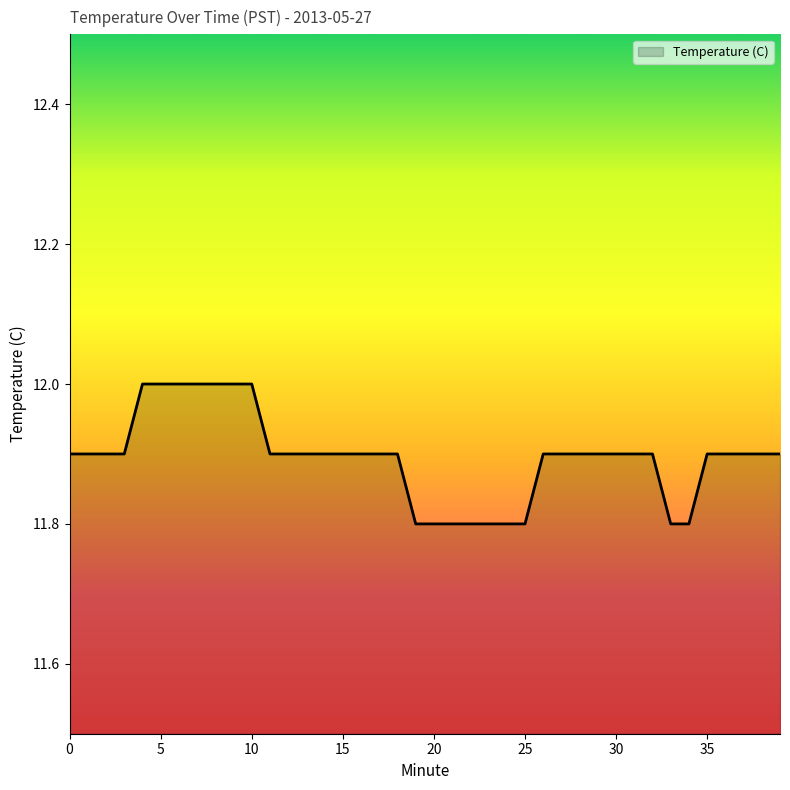

What is the smallest value displayed?

11.8